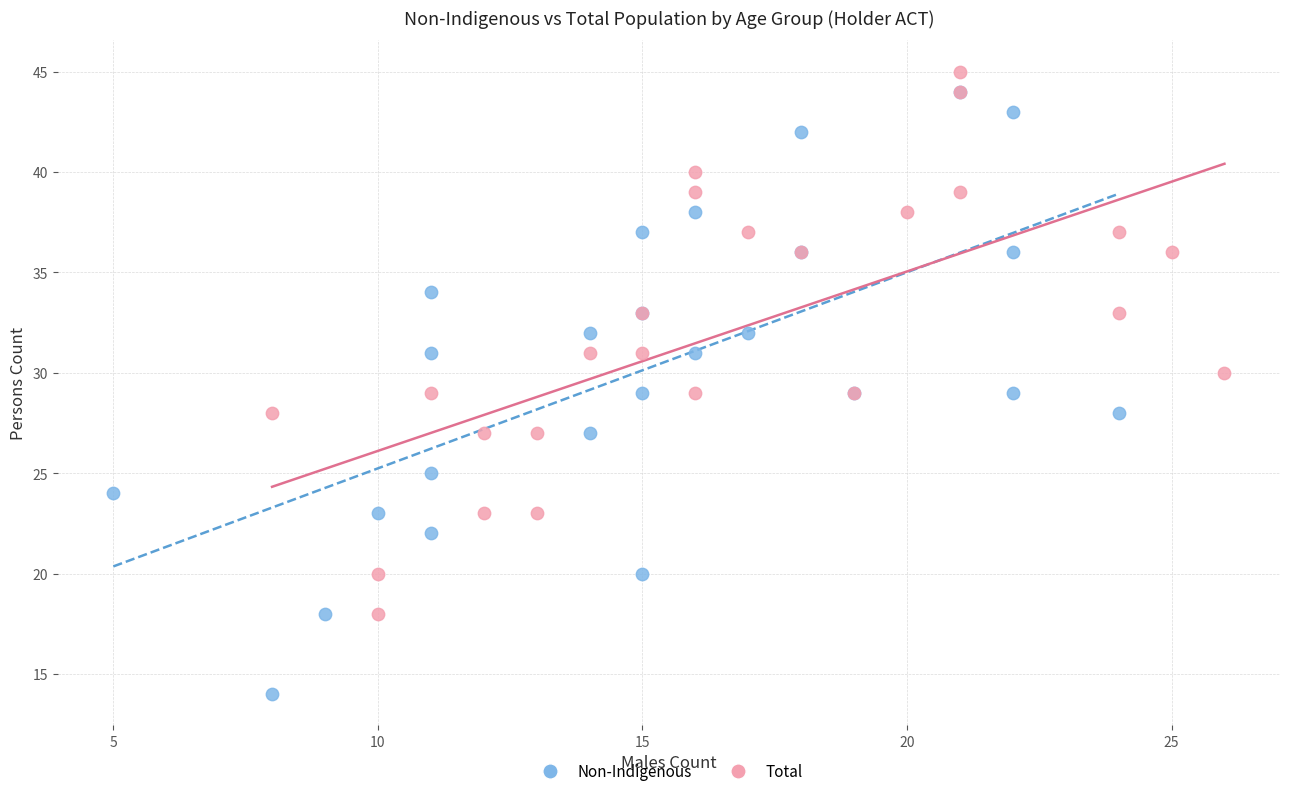

Which series contains the lowest Y value?

Non-Indigenous